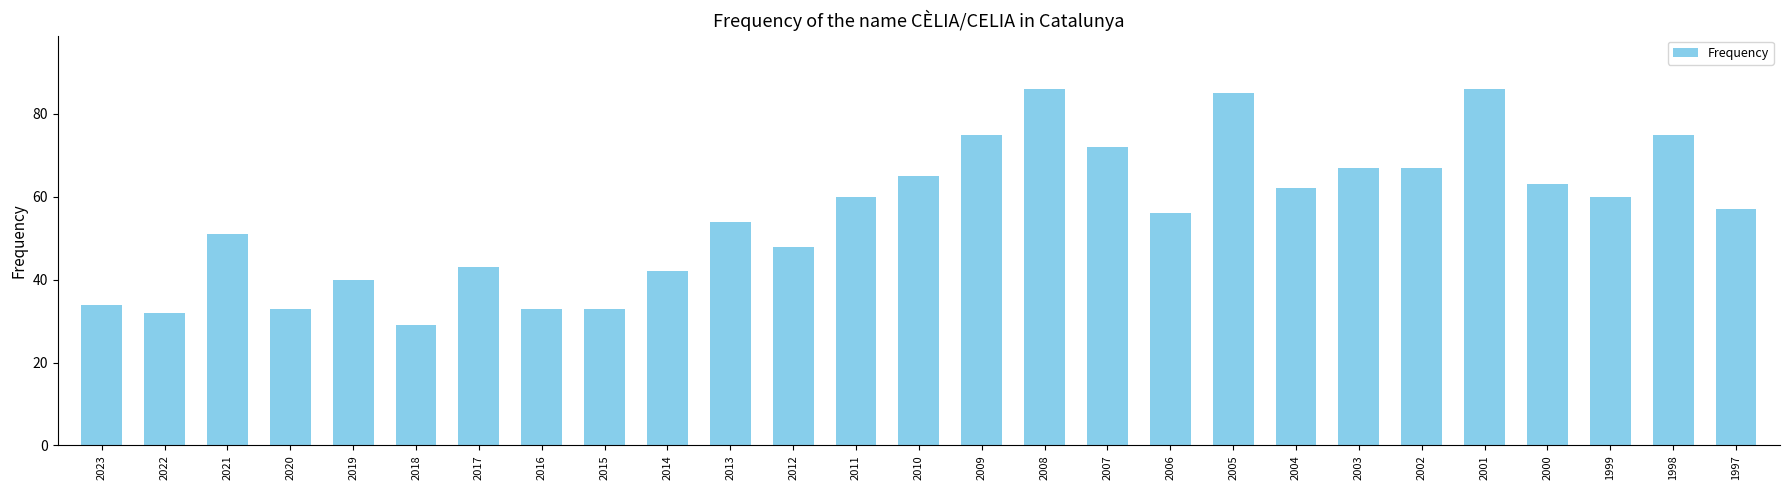

Approximately how many times larger is the value at 2008 compared to 2012?

1.8